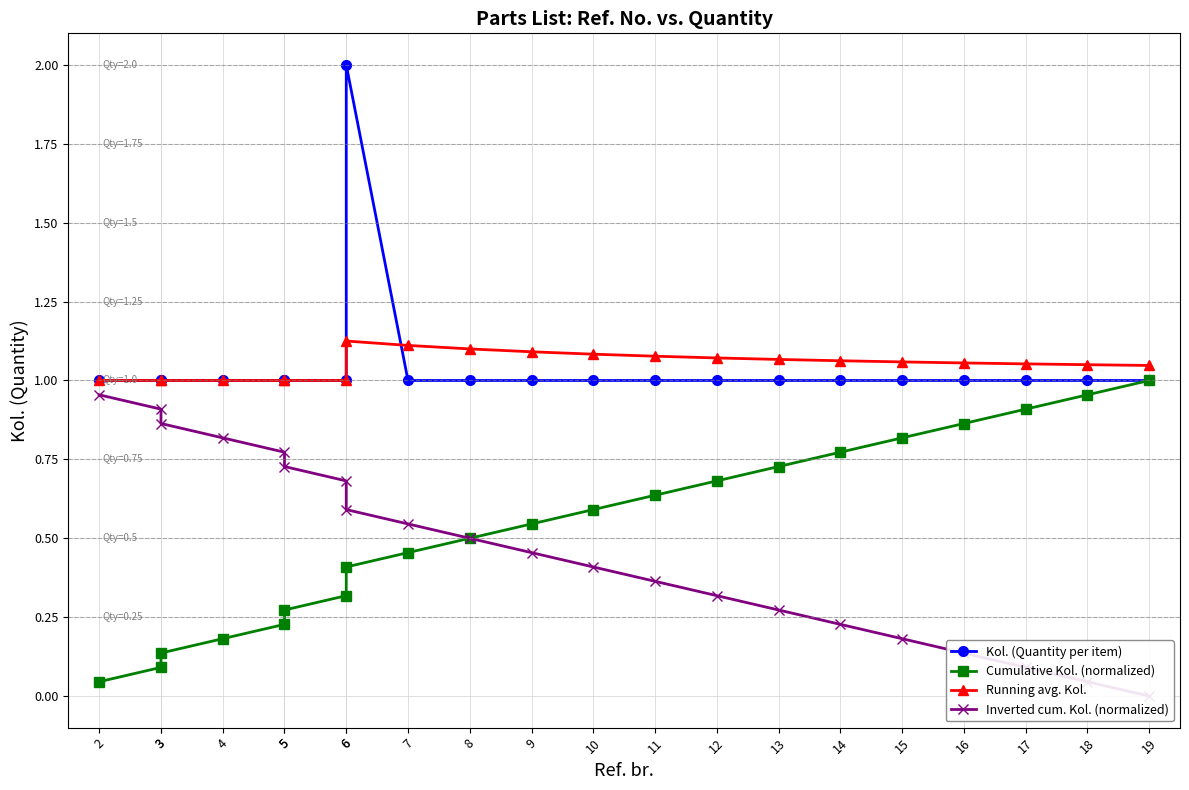

What is the difference between the highest and lowest values at 5?

0.8